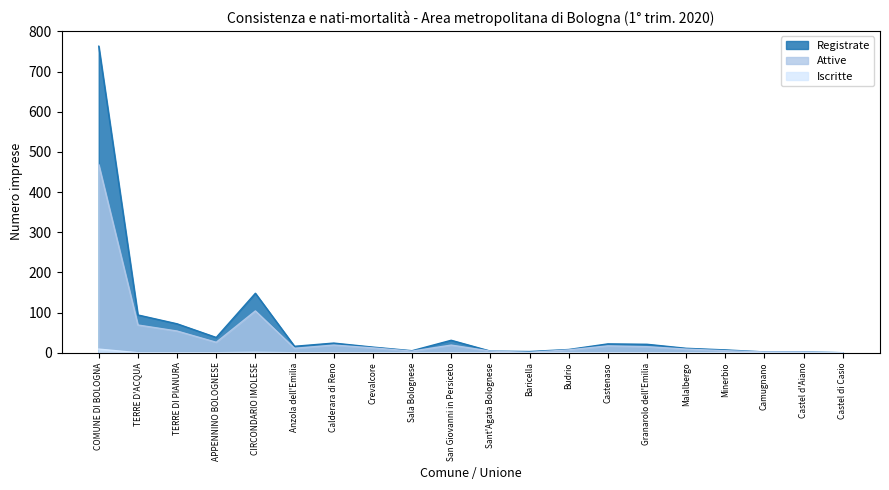

What is the sum of all Attive values?

848